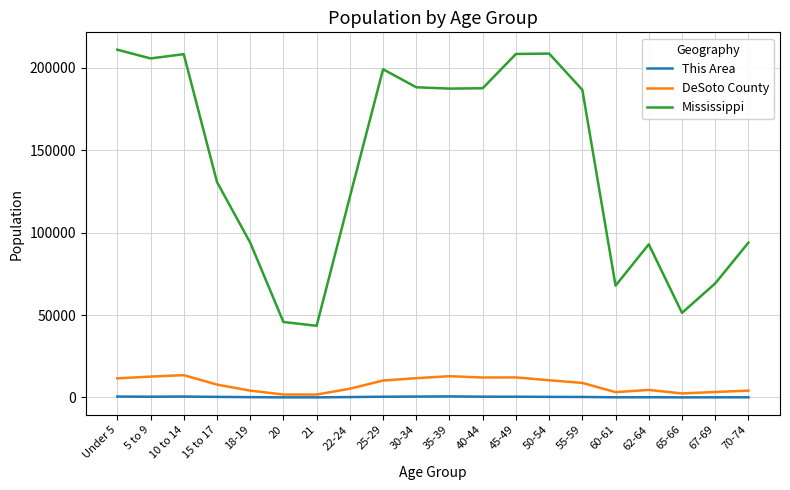

Does the chart display data point markers on the line(s)?

No